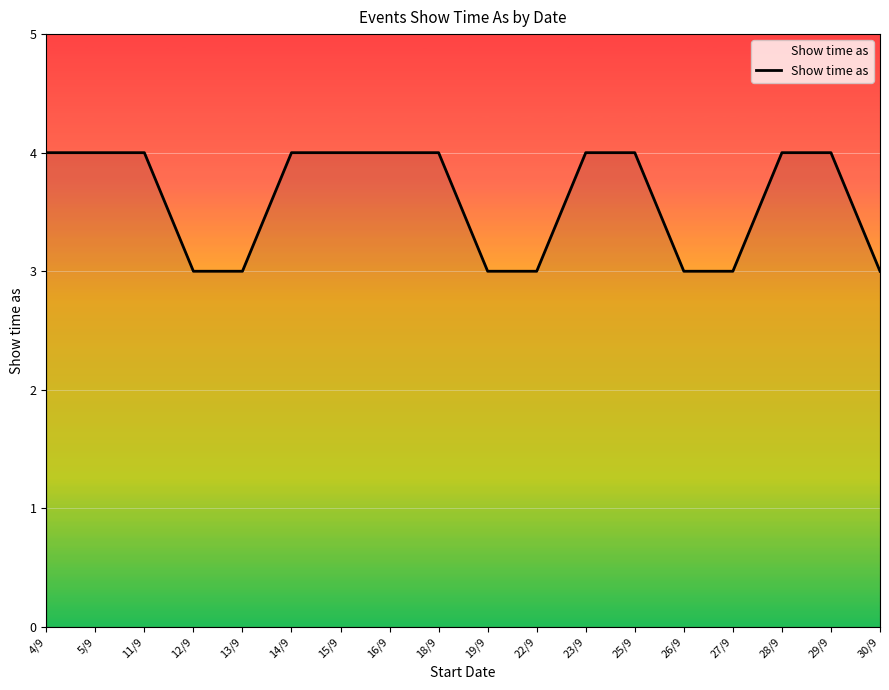

What is the greatest value displayed?

4